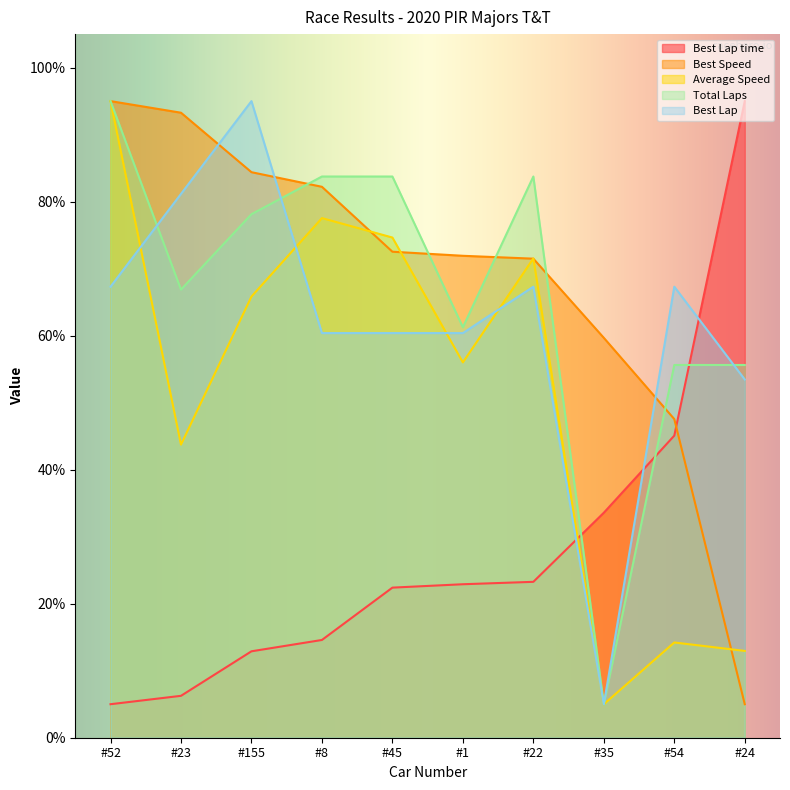

Which series ends up on top after the final intersection of Best Lap and Total Laps?

Total Laps